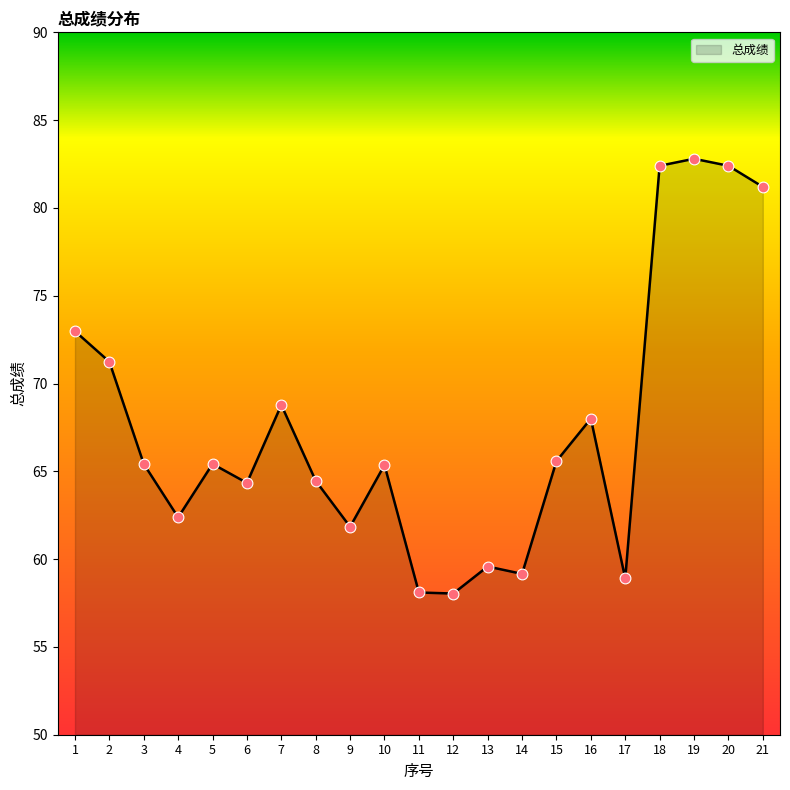

Between 21 and 14, which is larger?

21